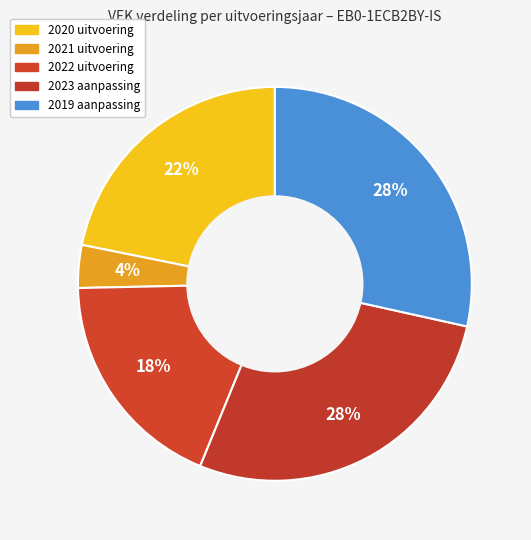

What is the smallest slice in the pie chart?

2021 uitvoering